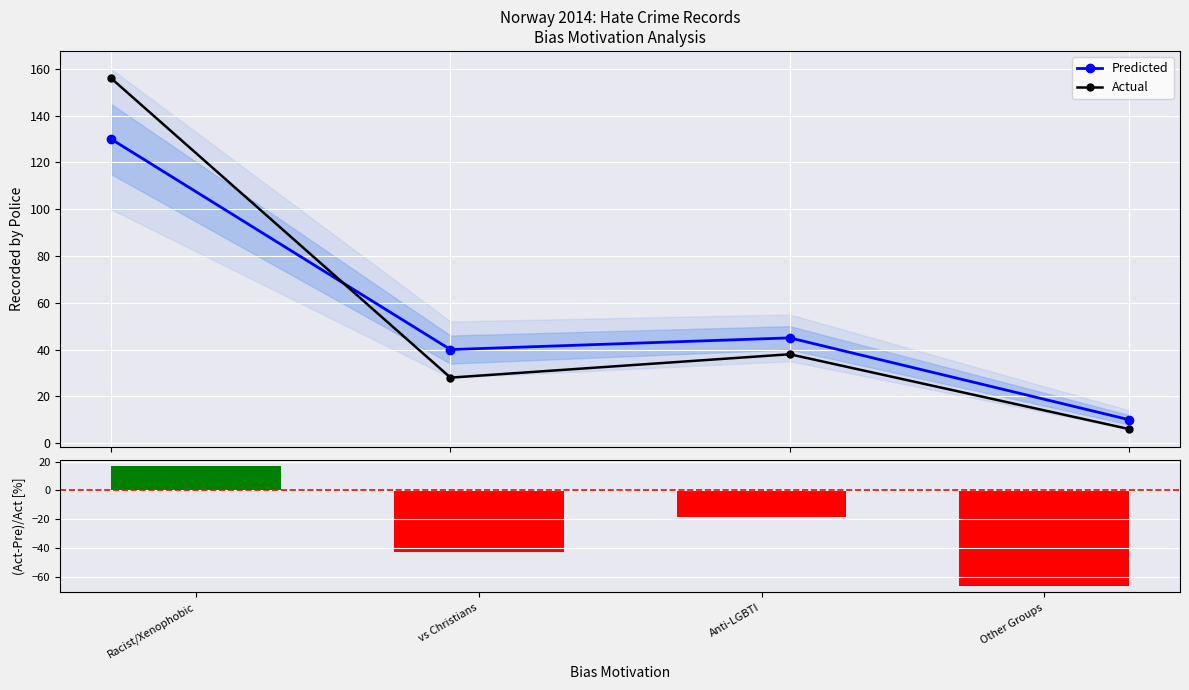

Which category has the highest value across all series?

Racist/Xenophobic